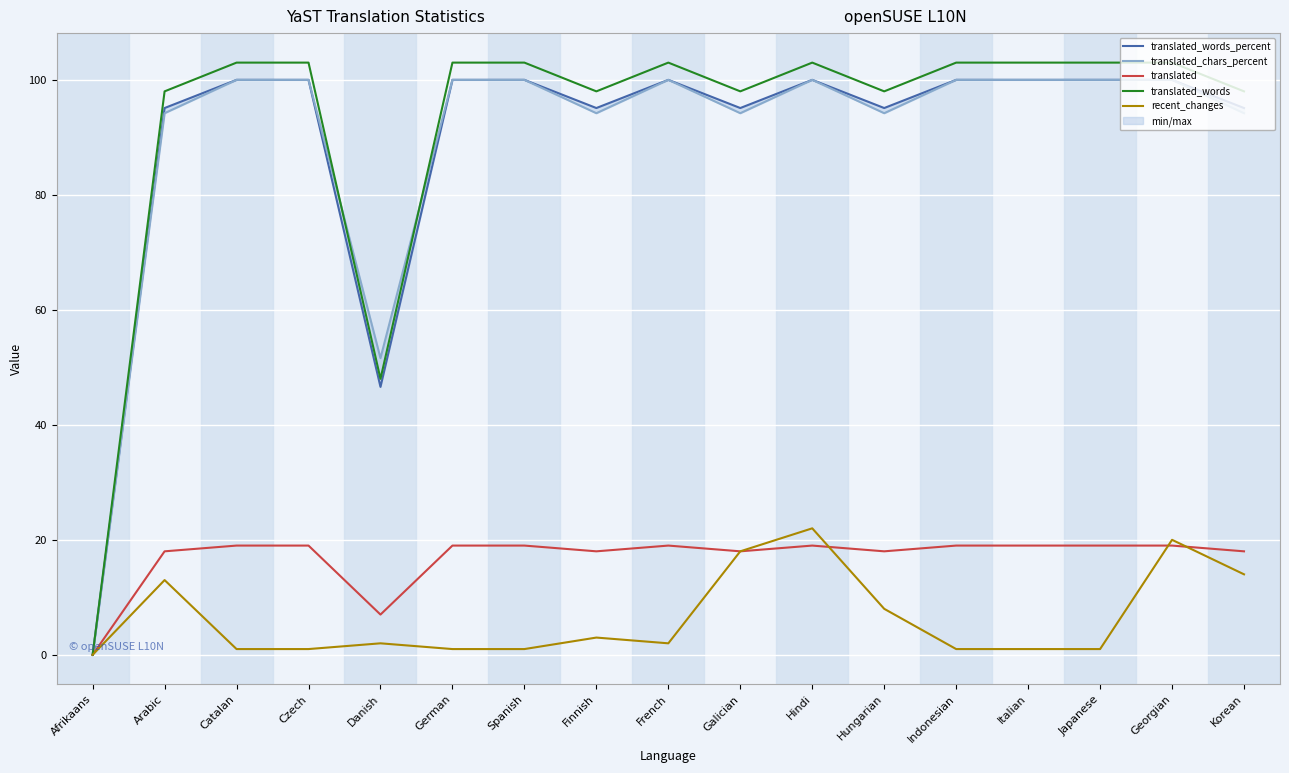

The translated_chars_percent series shows 94.2 at Finnish. True or false?

True